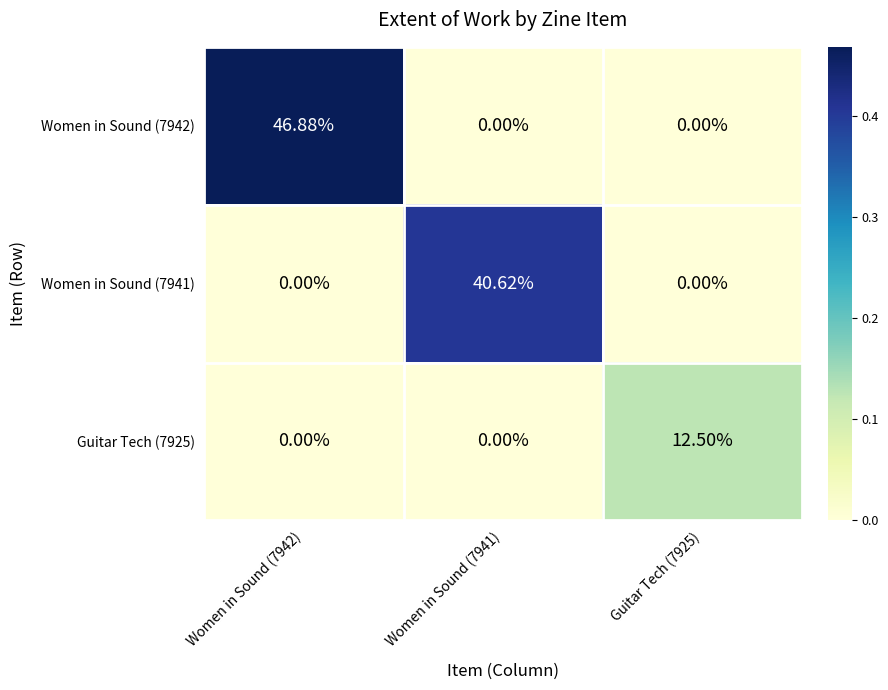

How many data points does each series have?

3